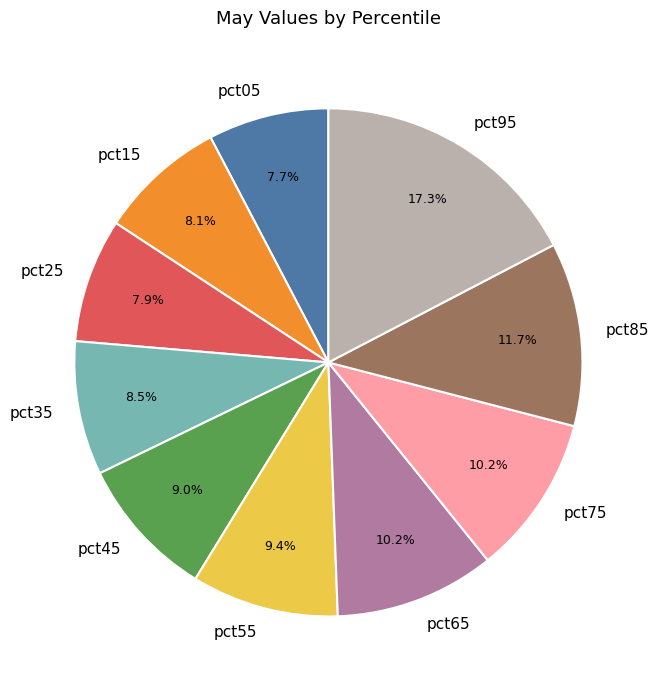

To the nearest percent, what is the combined percentage of pct05 and pct85?

19%